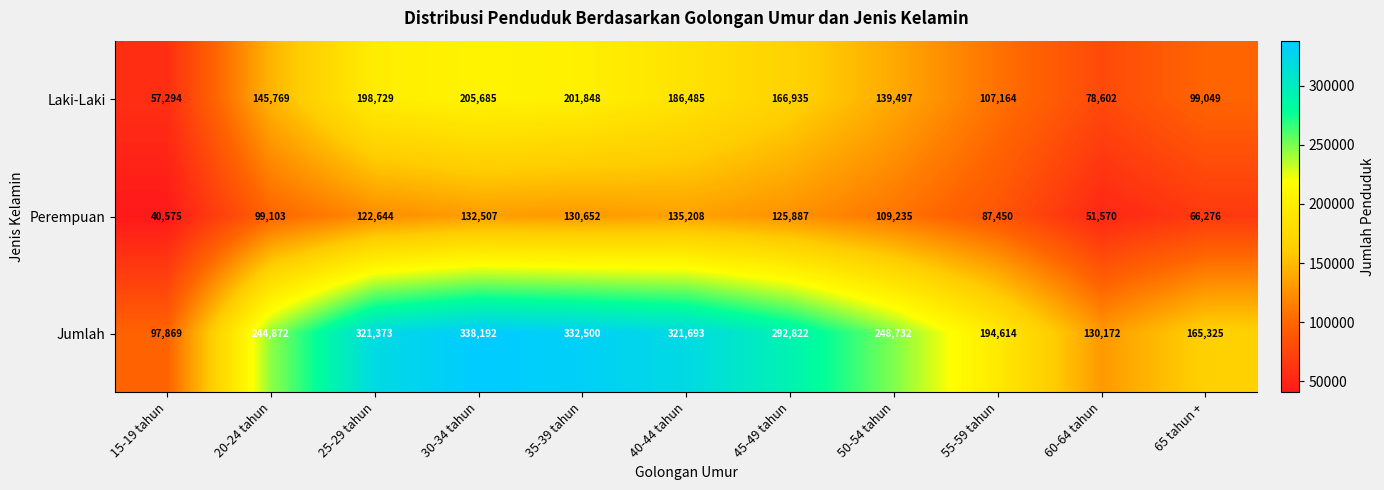

Is it true that Laki-Laki equals 145769 at 20-24 tahun?

True